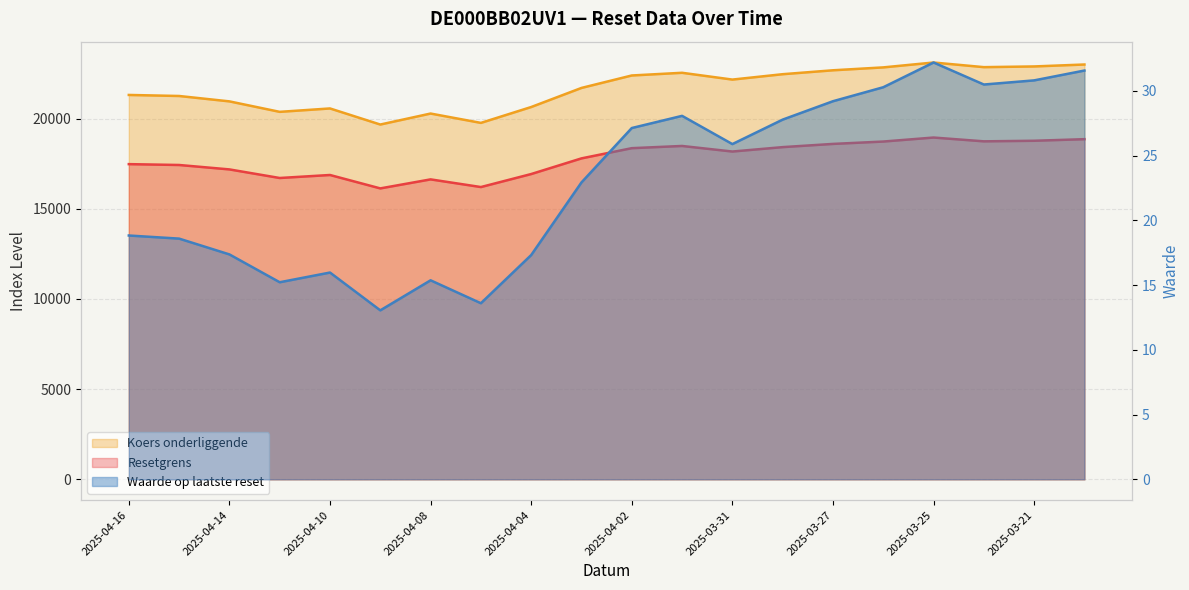

Reading left to right, extract all data points from this chart.

Resetgrens: 17475.0	17428.0	17183.0	16706.8	16873.3	16130.1	16629.8	16204.8	16926.2	17794.3	18360.5	18482.8	18174.1	18418.5	18596.6	18728.0	18950.0	18739.2	18771.2	18859.3
Koers onderliggende: 21311.0	21253.7	20954.8	20374.1	20562.7	19670.9	20280.3	19761.9	20641.7	21700.4	22390.8	22540.0	22163.5	22461.5	22678.7	22839.0	23109.8	22852.7	22891.7	22999.2
Waarde op laatste reset: 18.8	18.6	17.4	15.2	16.0	13.1	15.4	13.6	17.3	22.9	27.1	28.1	25.9	27.8	29.2	30.3	32.2	30.5	30.8	31.6